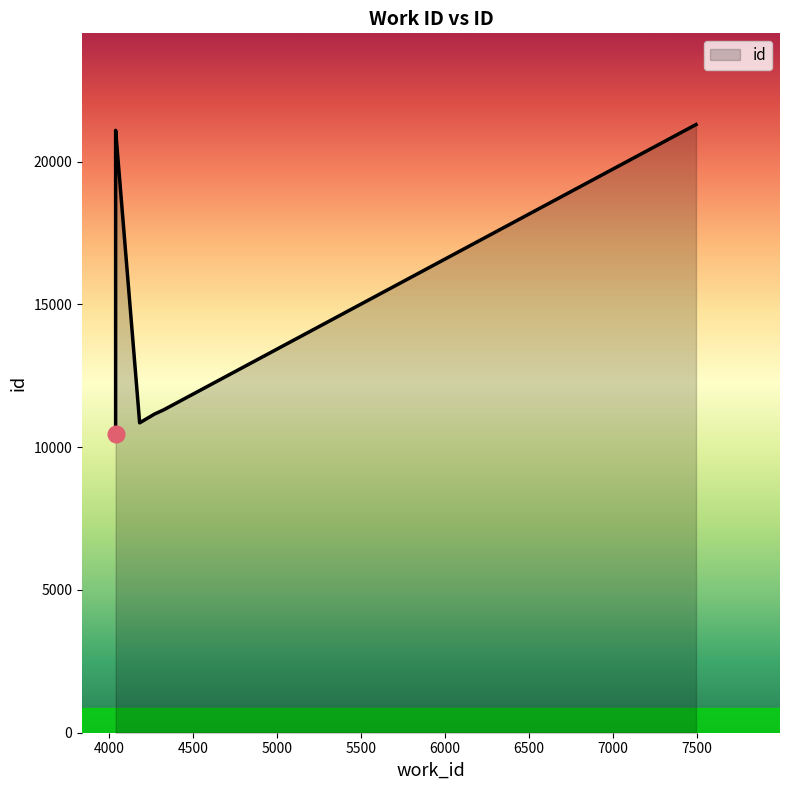

What is the maximum value shown in the chart?

21302